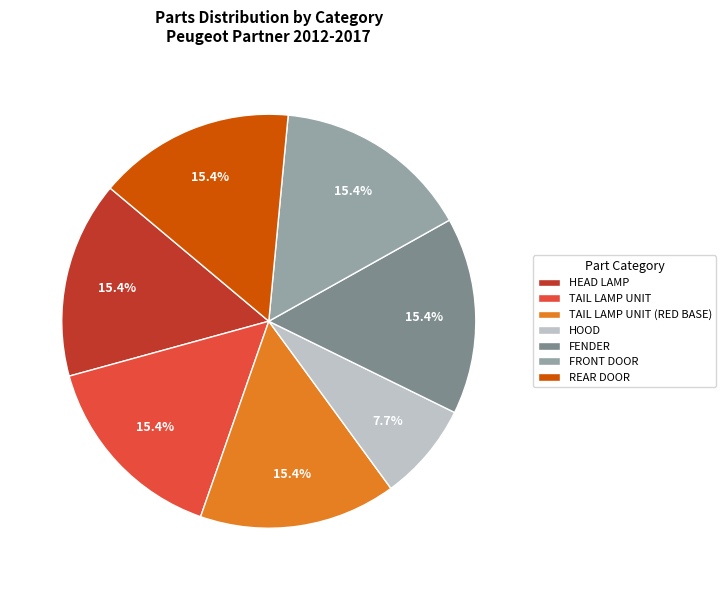

The TAIL LAMP UNIT (RED BASE) slice represents 1% of the pie. True or false?

False